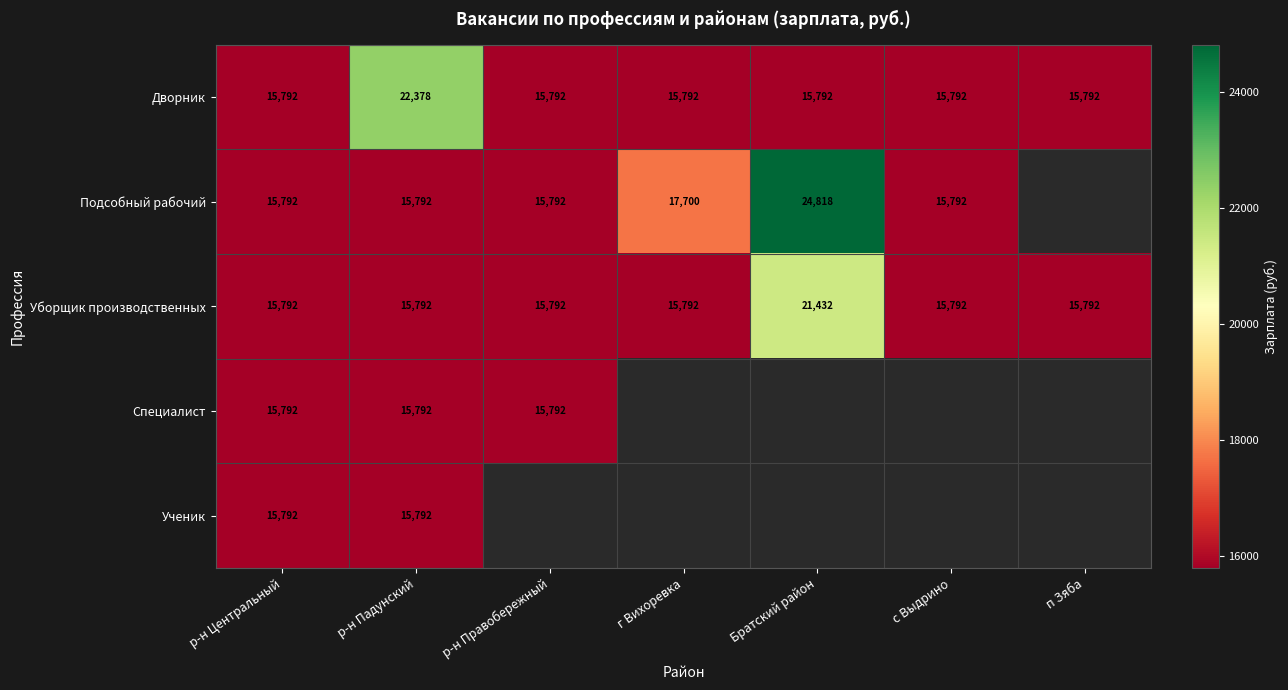

Which category has the lowest value across all series?

р-н Центральный